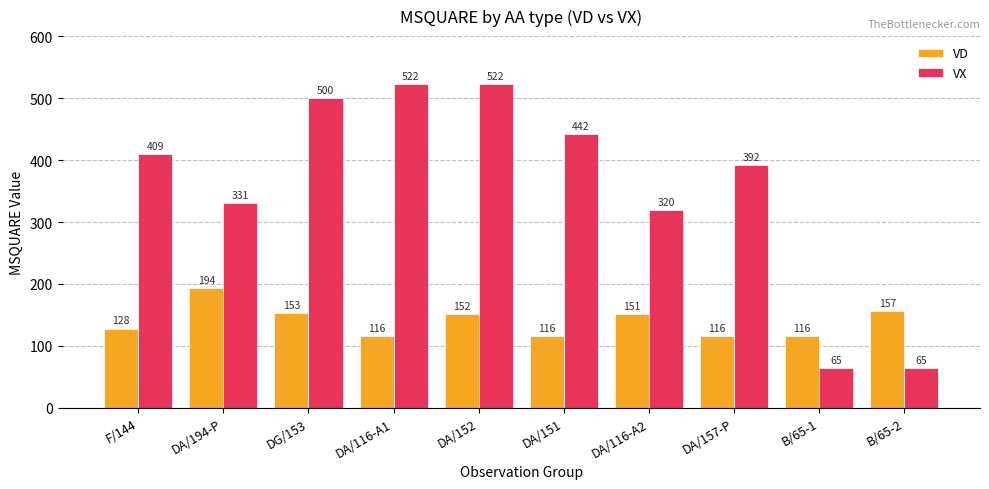

List the series in order of their overall mean, lowest first.

VD, VX